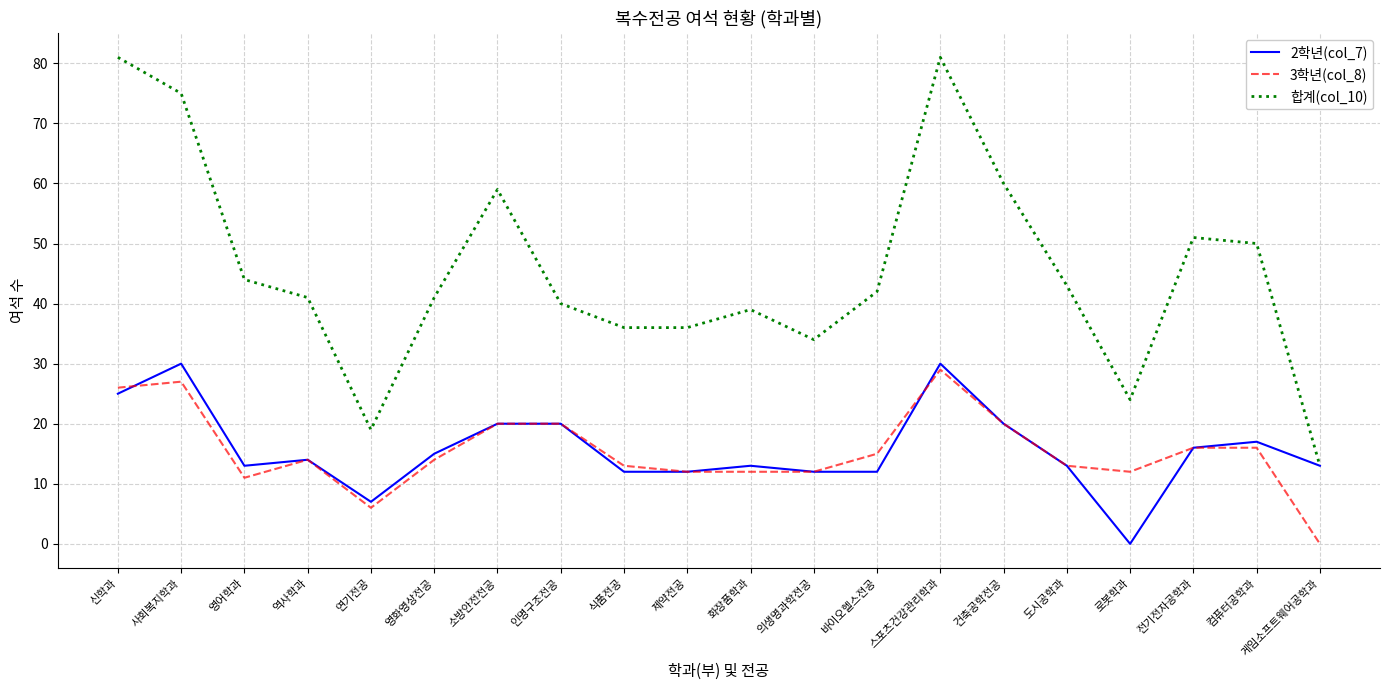

At which label does 합계(col_10) reach its minimum?

게임소프트웨어공학과